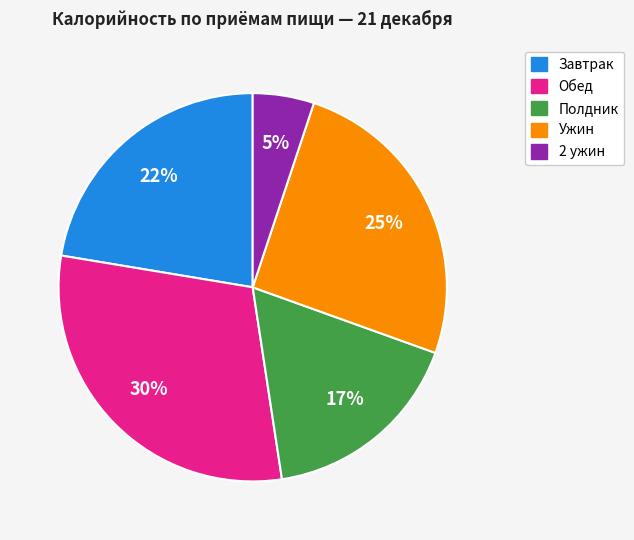

To the nearest percent, what is the average slice percentage?

20%